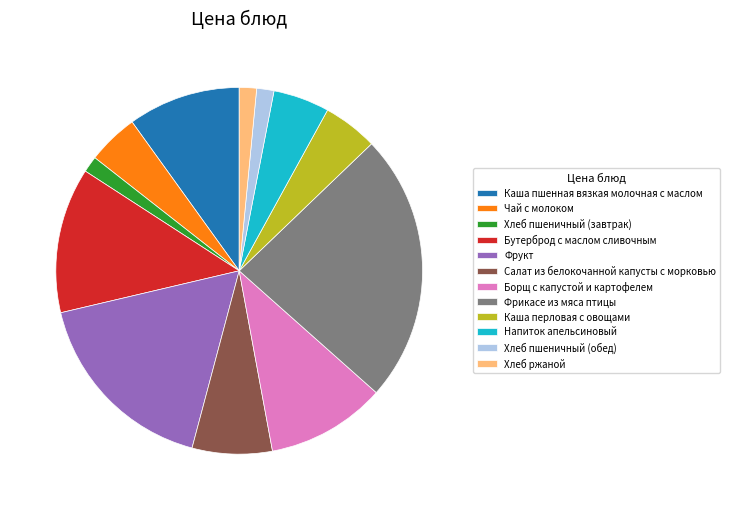

How many segments does this pie chart have?

12